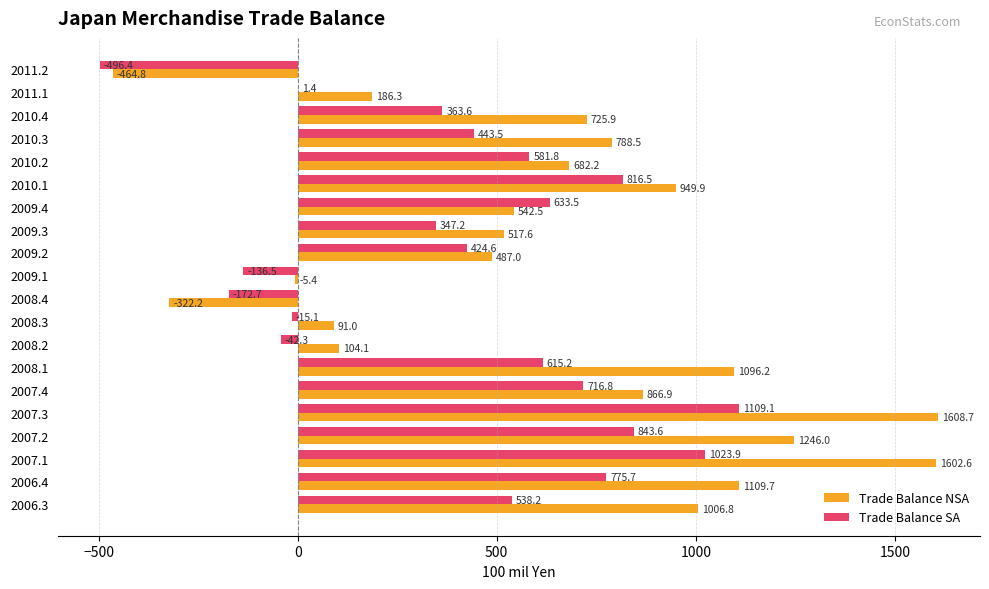

What is the sum of all Trade Balance SA values?

8371.6